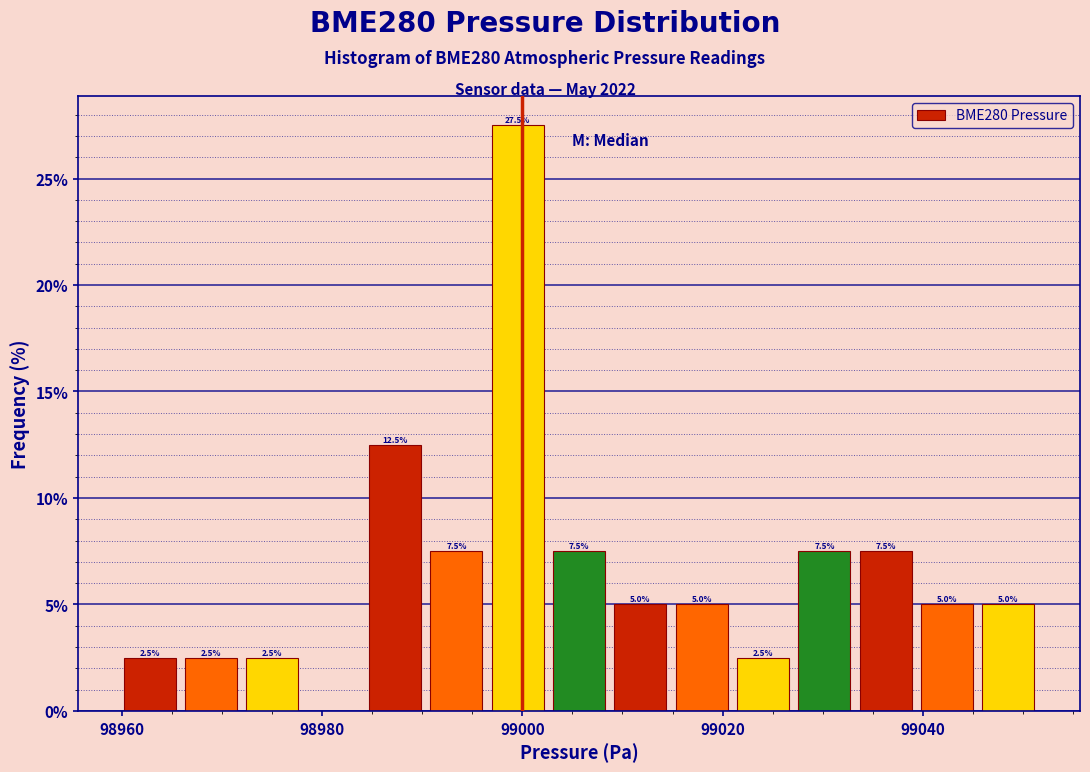

Read against the x-axis, roughly where is the centre of the tallest bar?

99000